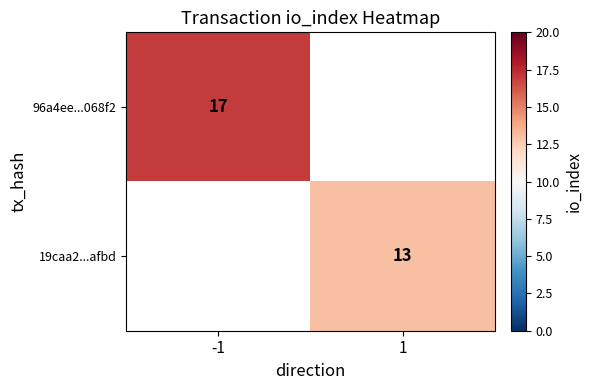

The value of 19caa2...afbd at 1 is 13. True or false?

True